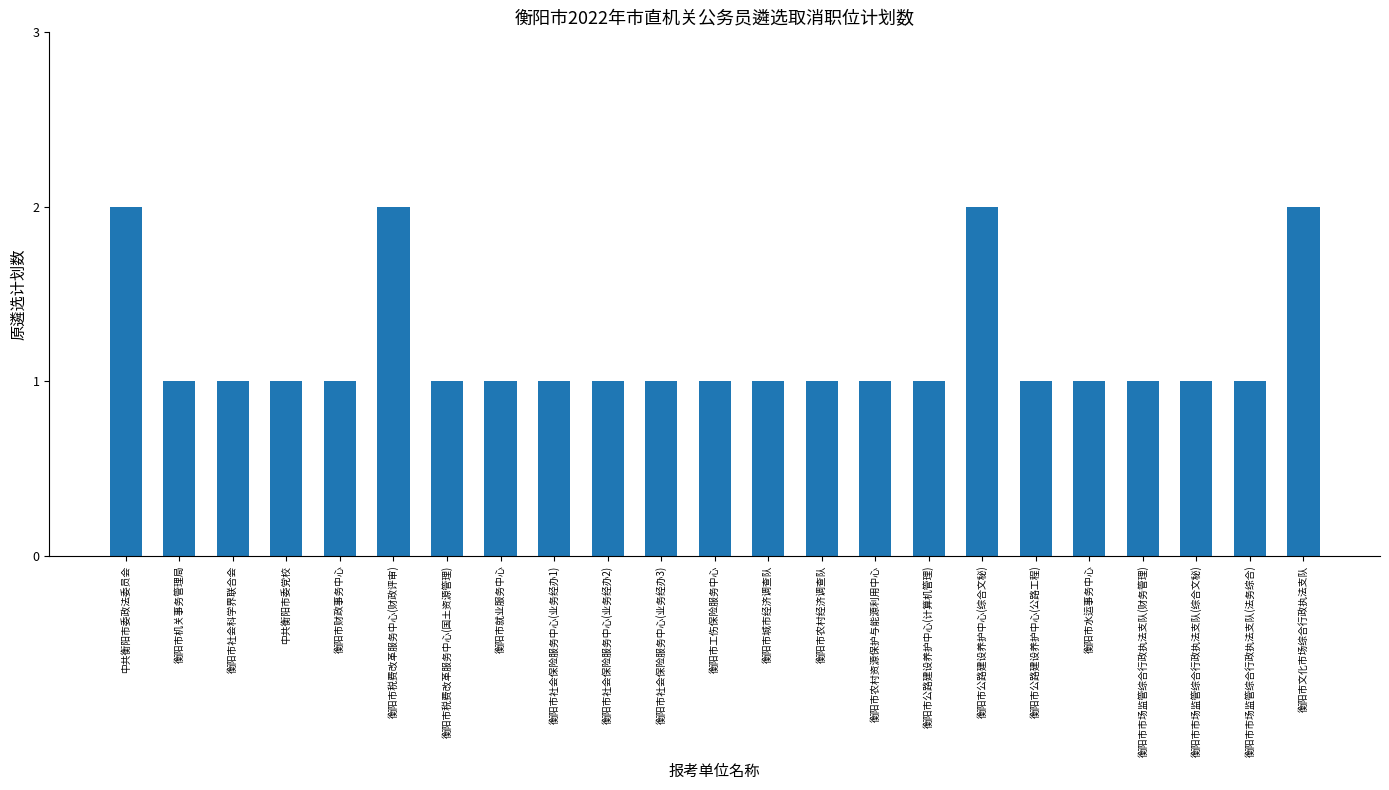

What is the ratio of the value at 衡阳市公路建设养护中心(综合文秘) to the value at 衡阳市社会保险服务中心(业务经办1)?

2.0